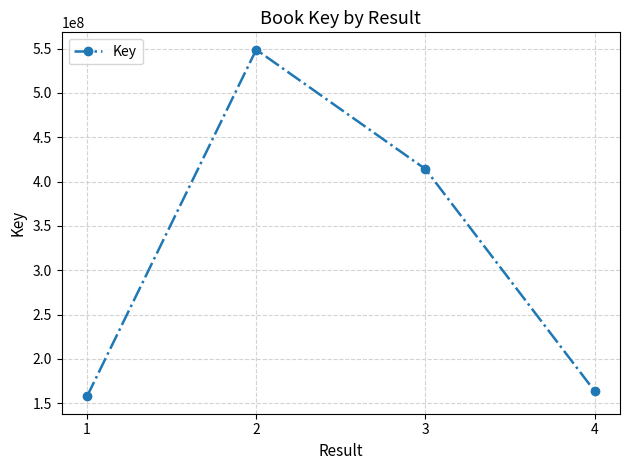

Where is the data nearest to the value 353270651?

3